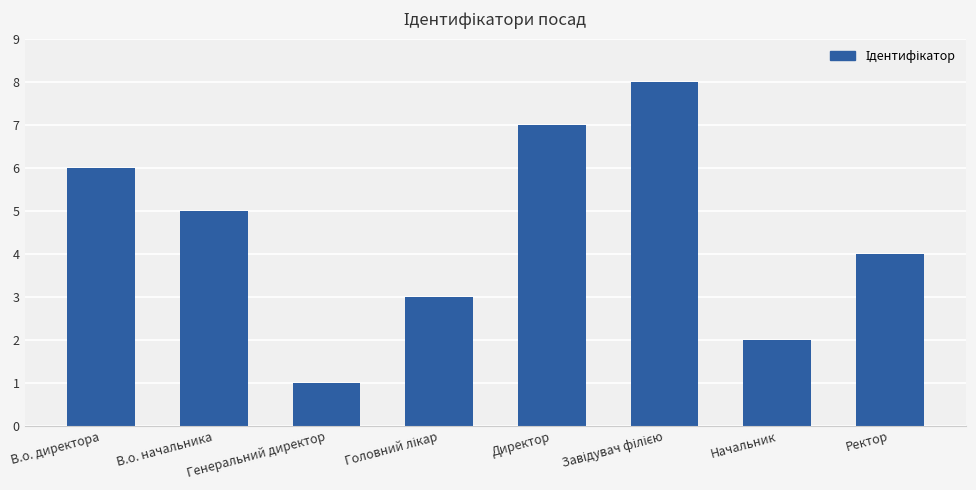

How many data points are less than 5?

4